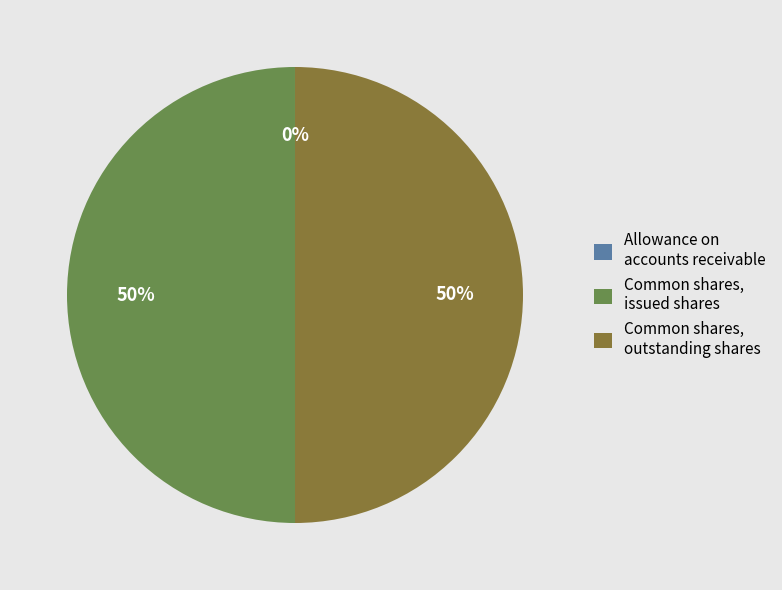

To the nearest percent, what is the difference between the largest and smallest slice percentages?

50%